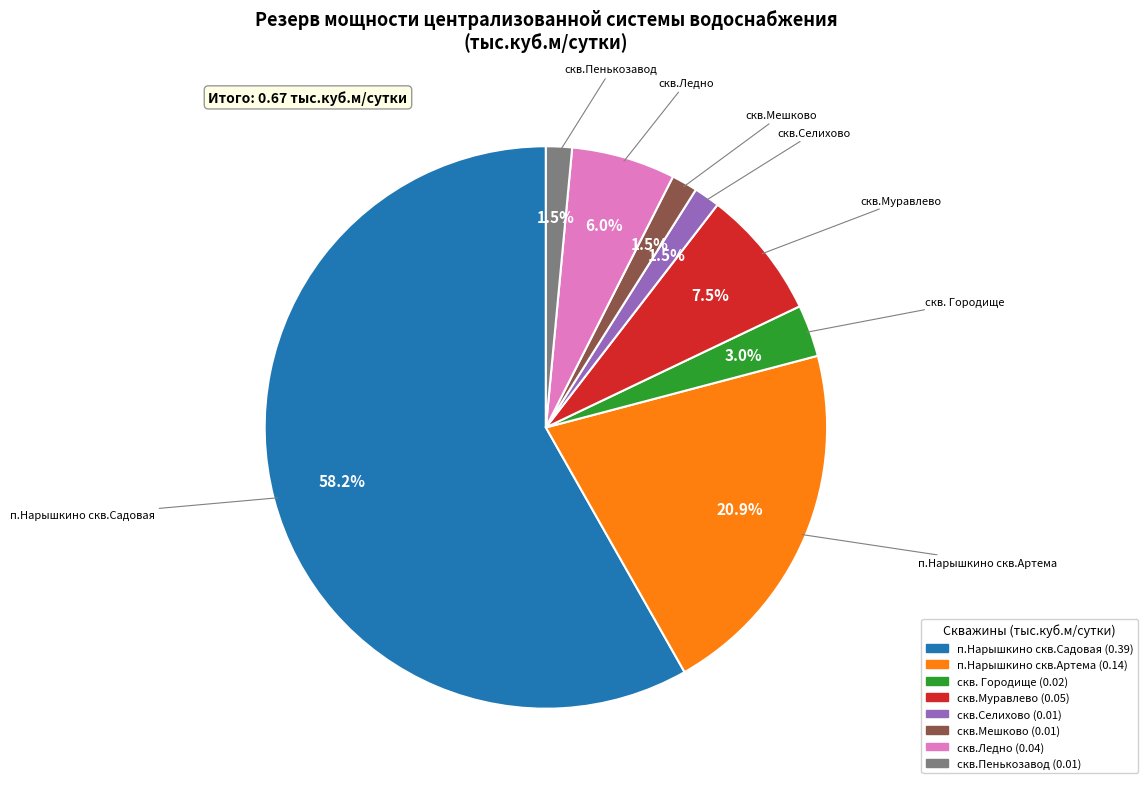

To the nearest percent, what is the combined percentage of скв.Селихово and скв.Пенькозавод?

3%